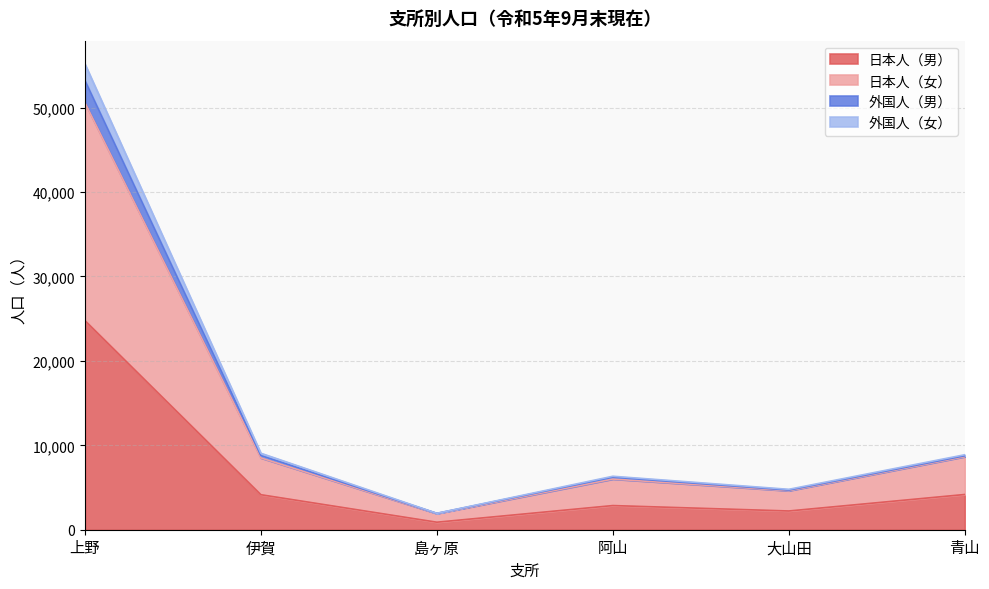

The value of 日本人（男） at 上野 is 24775. True or false?

True